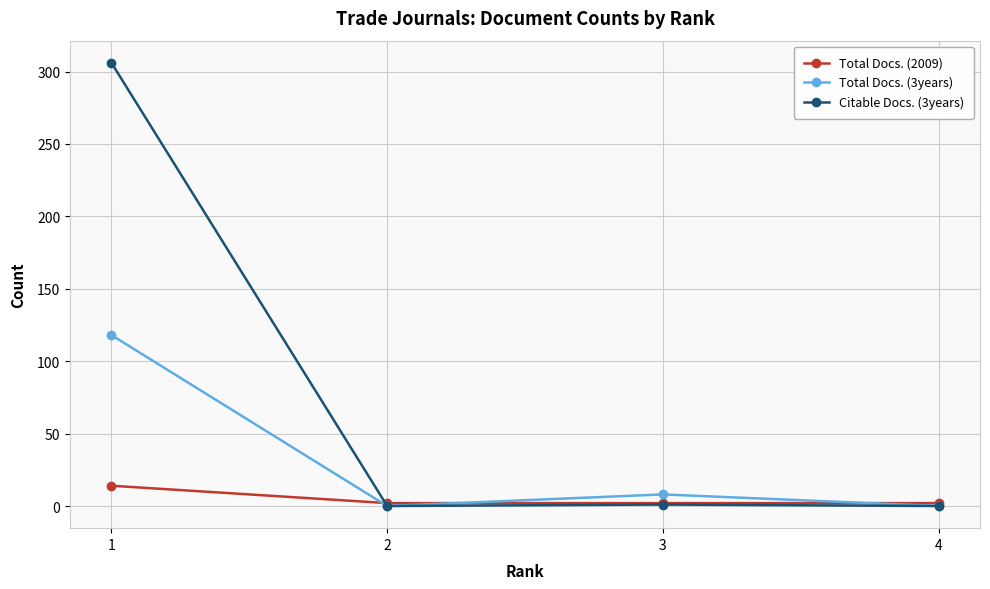

What is the average value of the Total Docs. (3years) series?

32